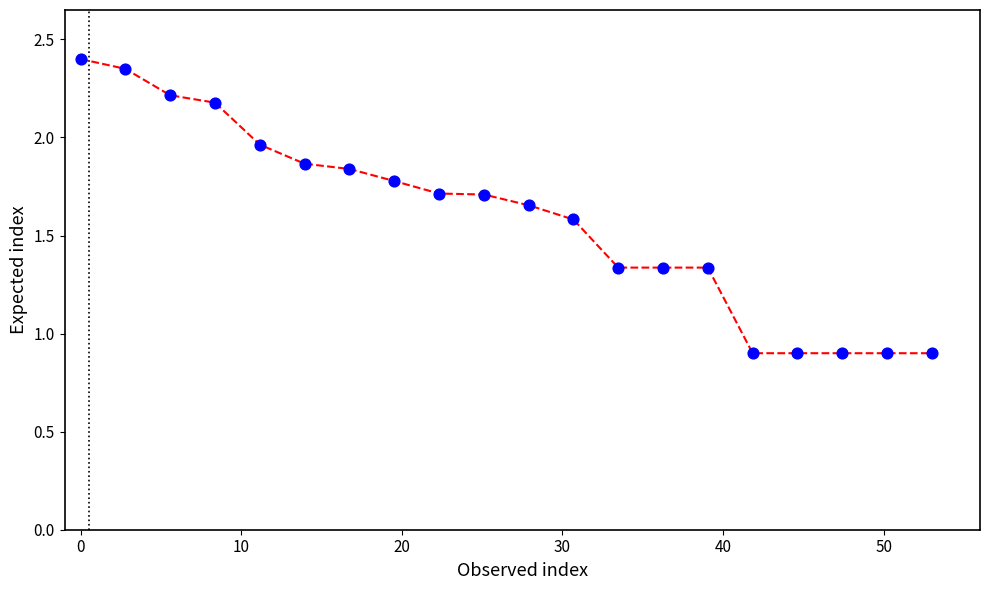

What is the range of Y values (max minus min)?

1.5